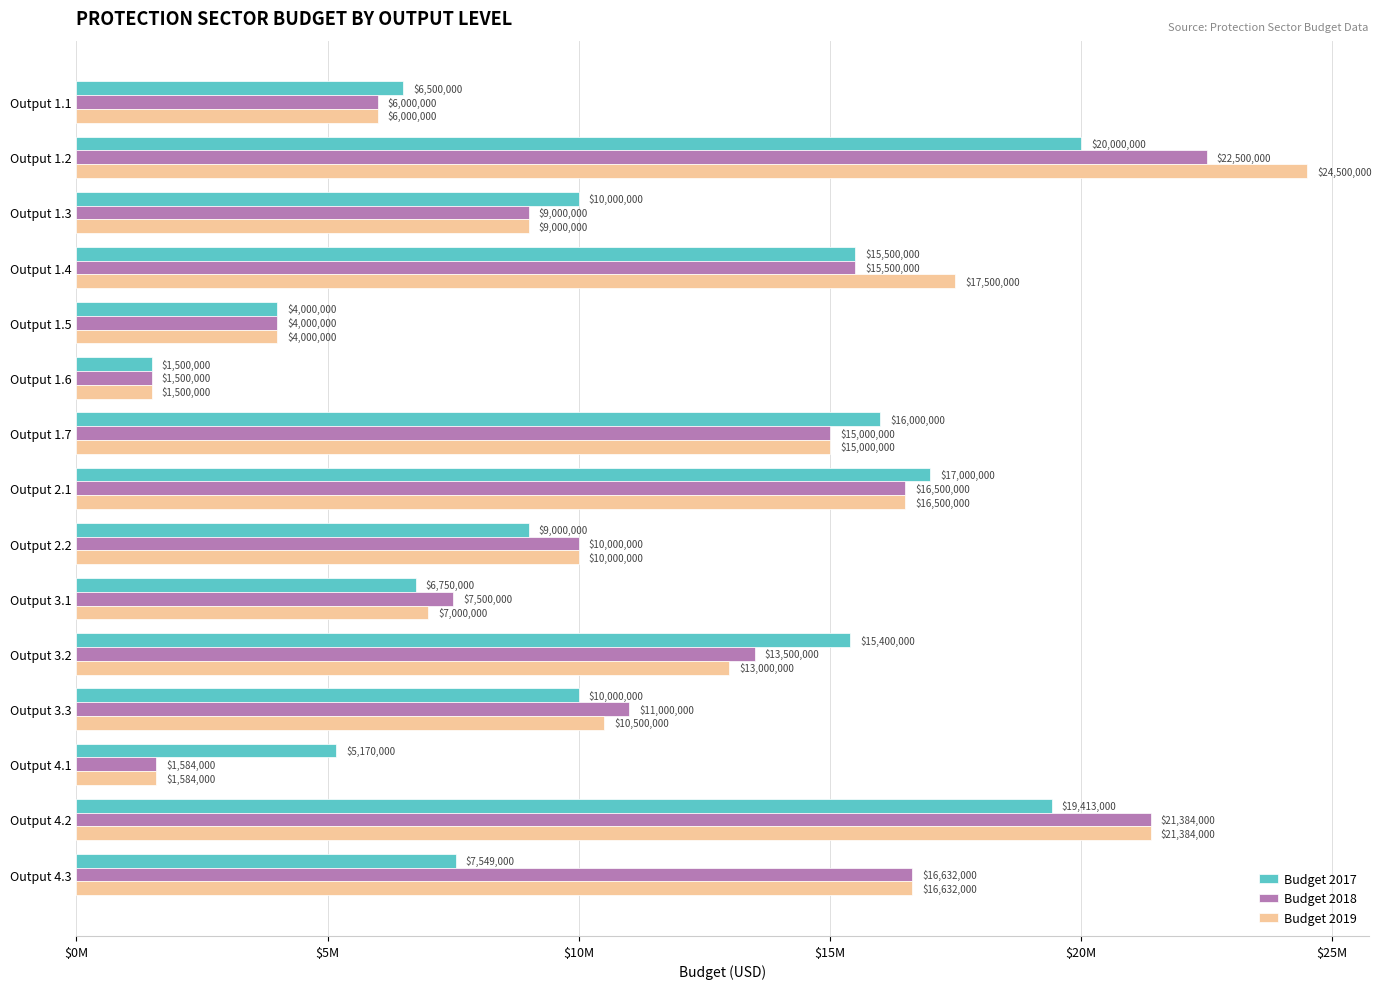

What are all the series names shown in the legend?

Budget 2017, Budget 2018, Budget 2019